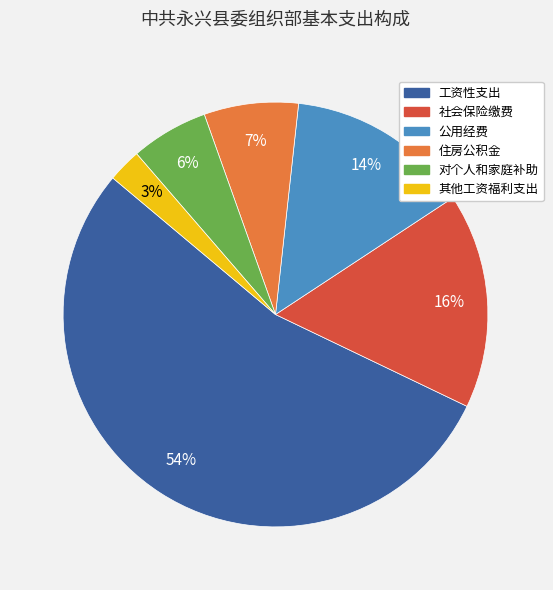

Rank the categories by value from highest to lowest.

工资性支出, 社会保险缴费, 公用经费, 住房公积金, 对个人和家庭补助, 其他工资福利支出